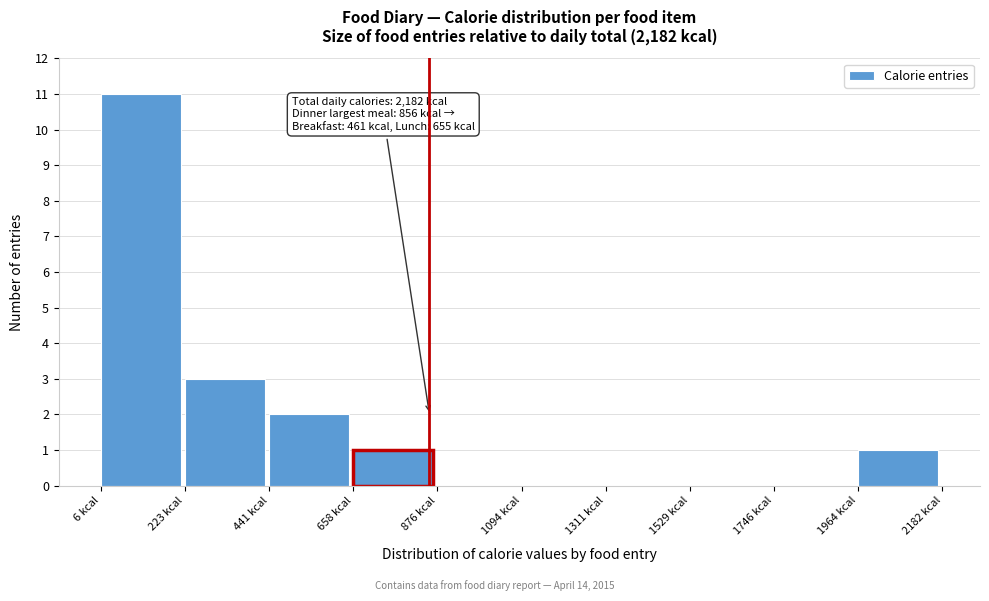

Which range on the x-axis has the tallest bar?

0 to 200